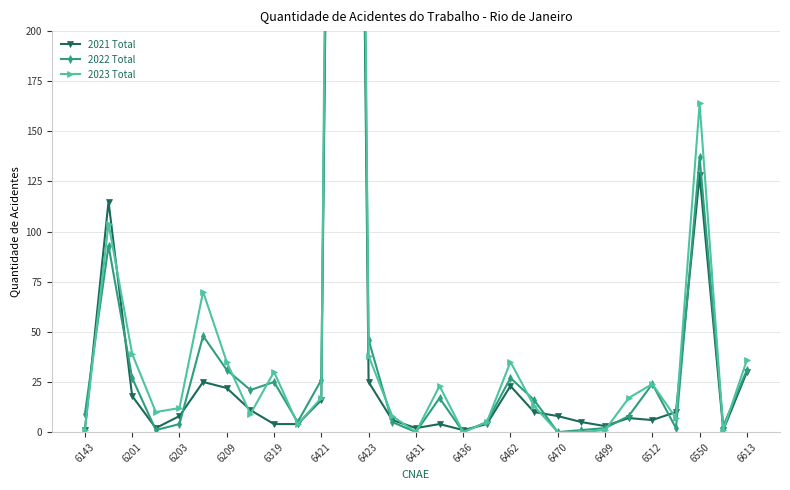

What are all the series names shown in the legend?

2021 Total, 2022 Total, 2023 Total